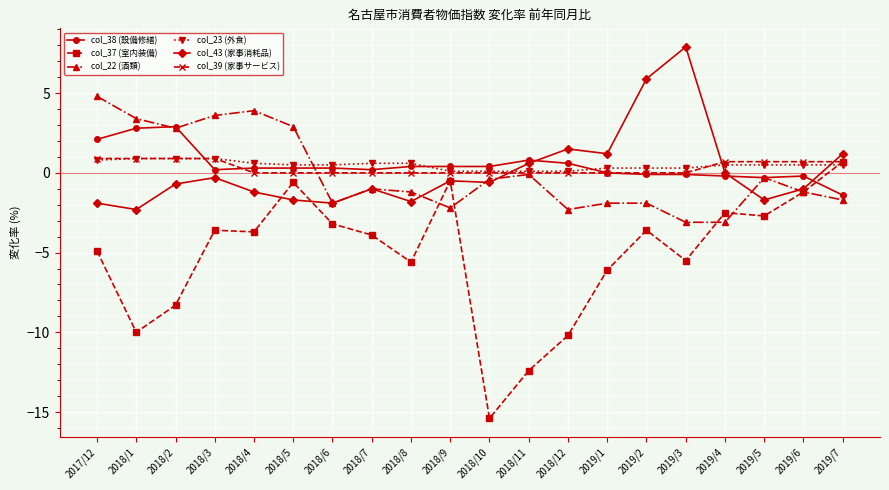

What is the difference between the maximum and minimum values in the col_38 (設備修繕) series?

4.3